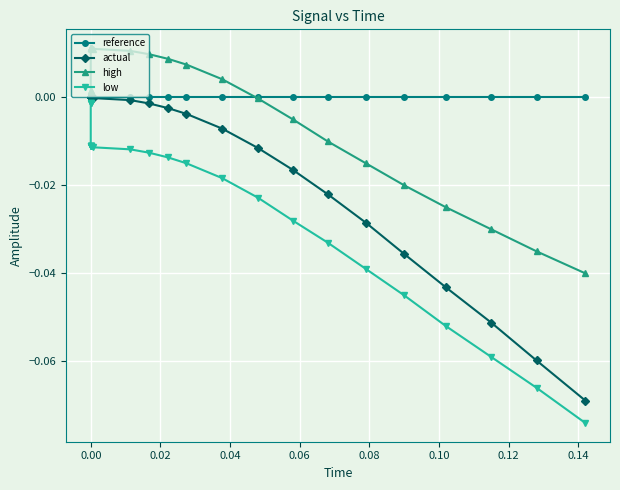

True or false: low and high intersect in this chart.

False